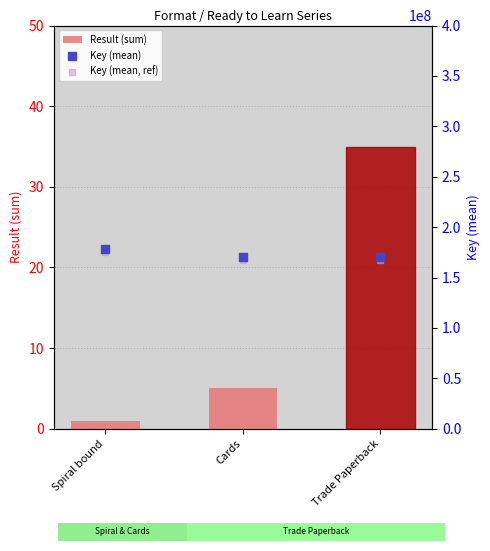

What is the total value across all series at Spiral bound?

353304692.7